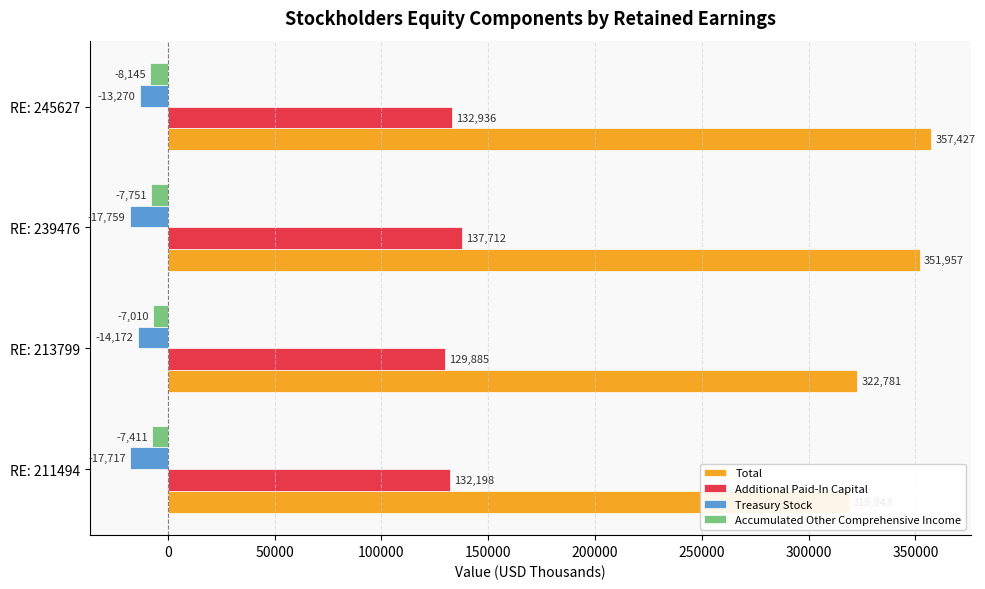

How many data points in Total are less than 351957?

2